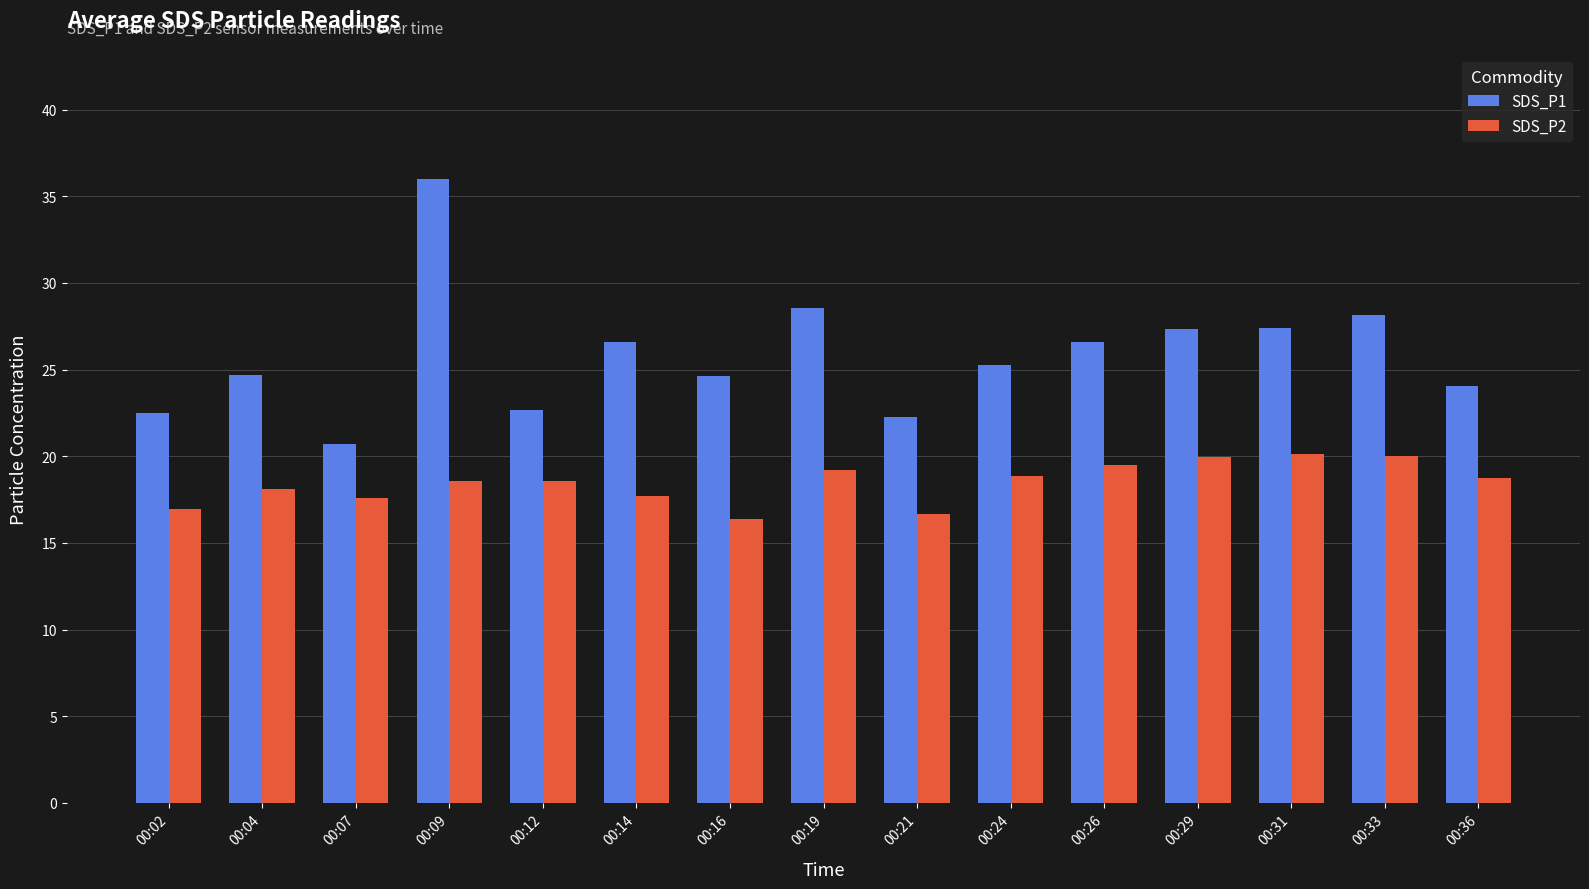

What is the difference between the maximum and minimum values in the SDS_P2 series?

3.8